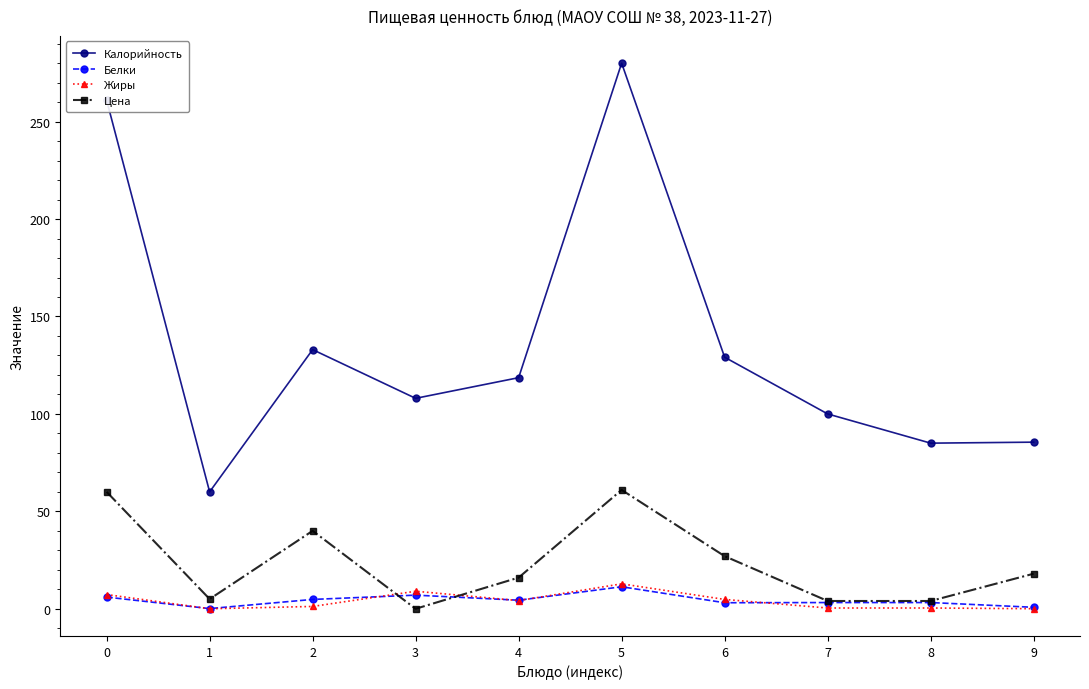

What is the sum of the Жиры values at 2 and 4?

5.4